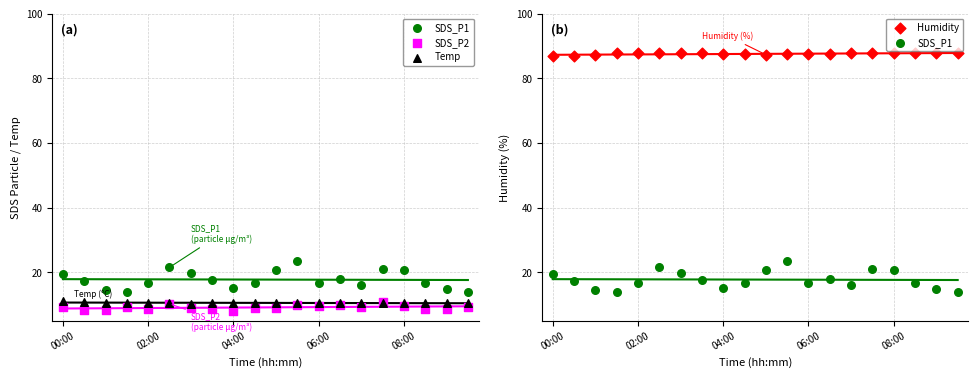

Which series has the largest total across all categories?

Humidity